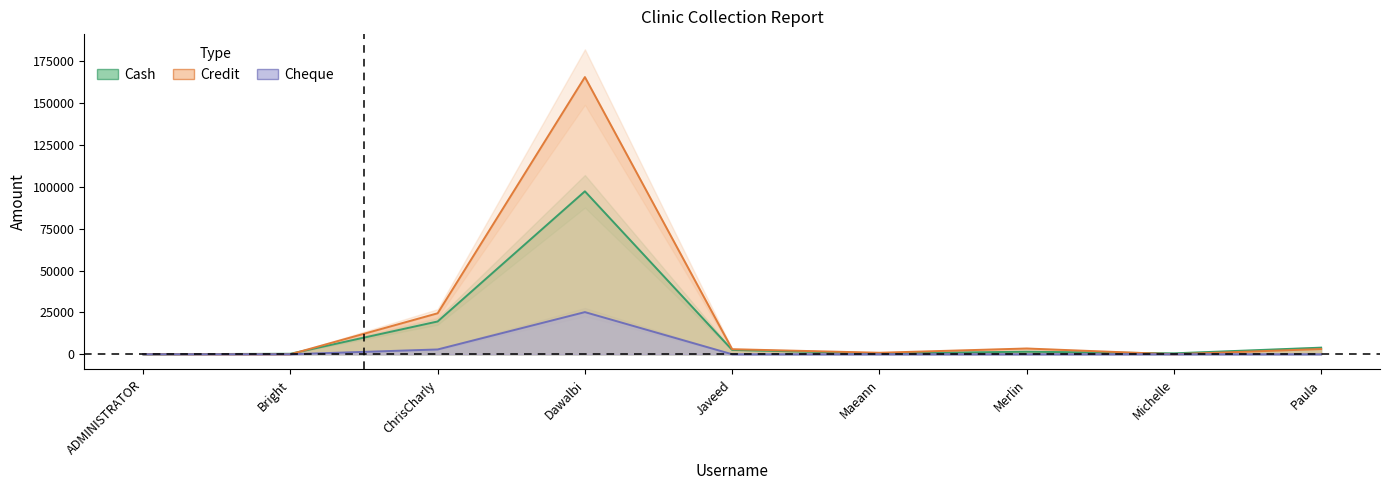

What is the spread (max minus min) of values at Maeann?

899.0